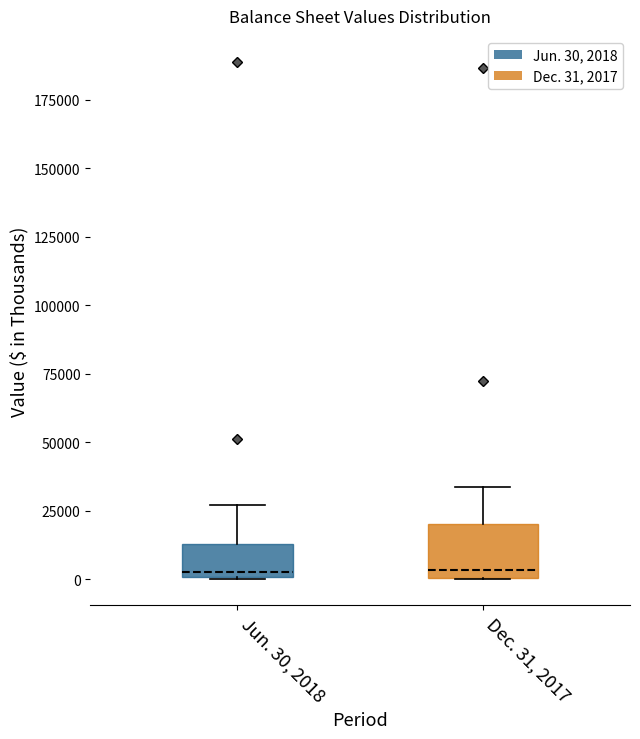

Reading left to right, read every box against the y-axis: the position of its median line, the range the box covers, and the ends of its whiskers. The values are not printed on the chart, so give them approximately, as read against the axis.

Jun. 30, 2018: median 5000, box 0 to 15000, whiskers 0 to 25000
Dec. 31, 2017: median 5000, box 0 to 20000, whiskers 0 to 35000